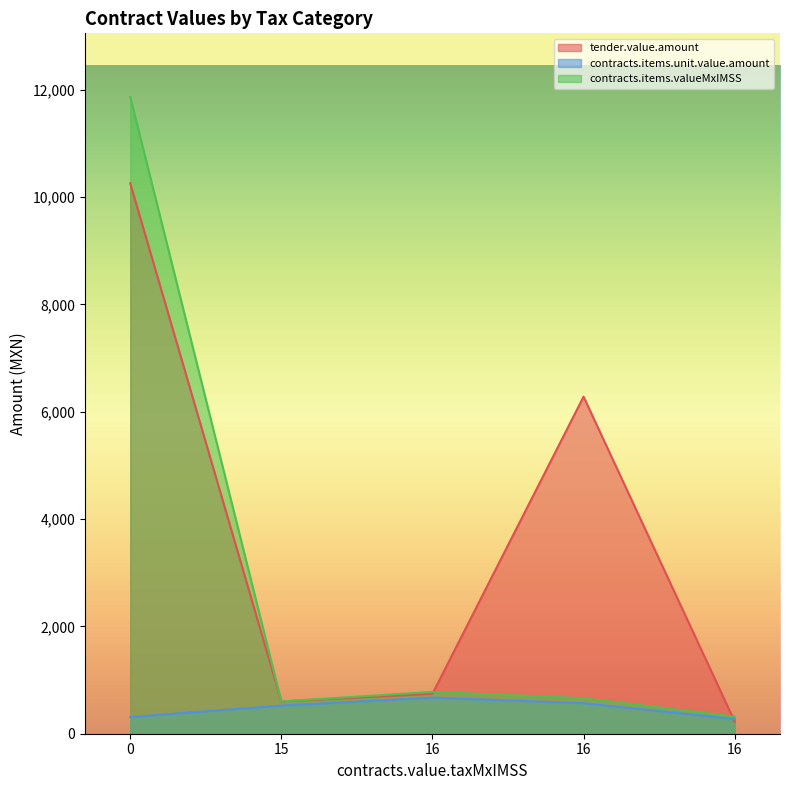

The value of contracts.items.valueMxIMSS at 16 is 317.3. True or false?

True